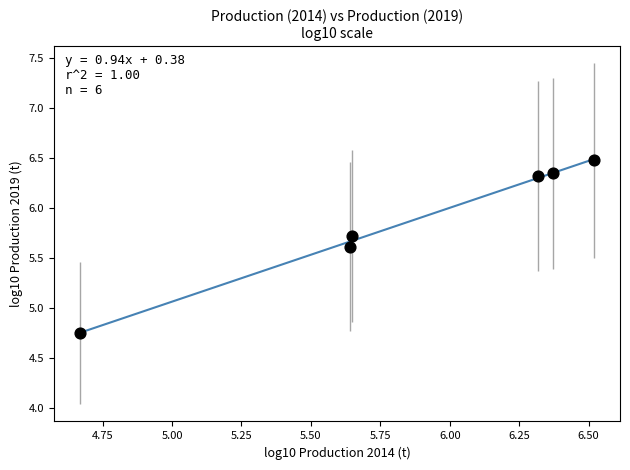

What is the average Y value?

5.9